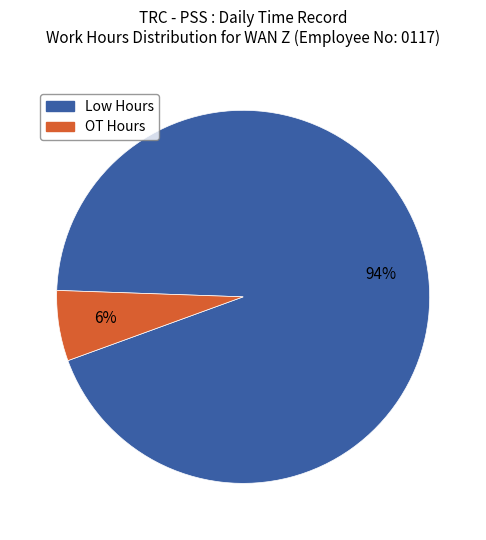

What percentage is the OT Hours slice, to the nearest percent?

6%